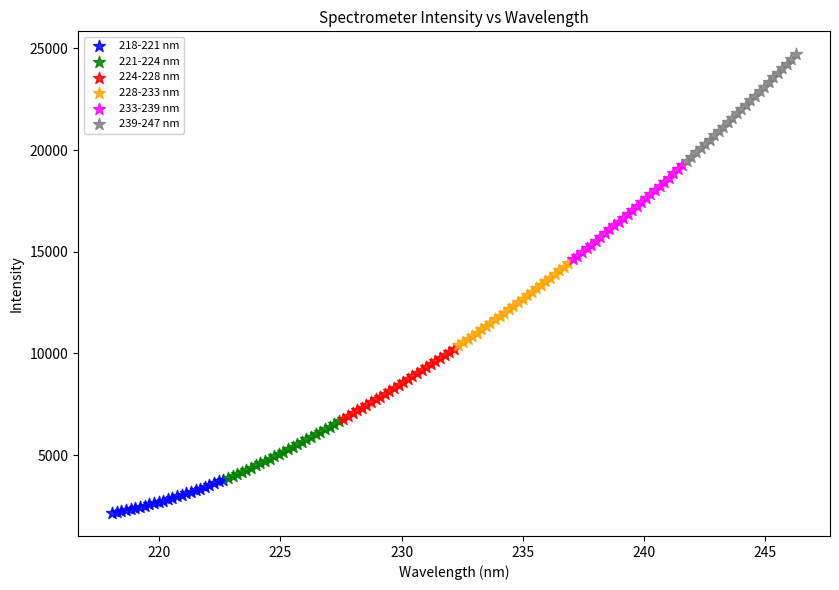

Which series reaches the maximum Y coordinate?

239-247 nm